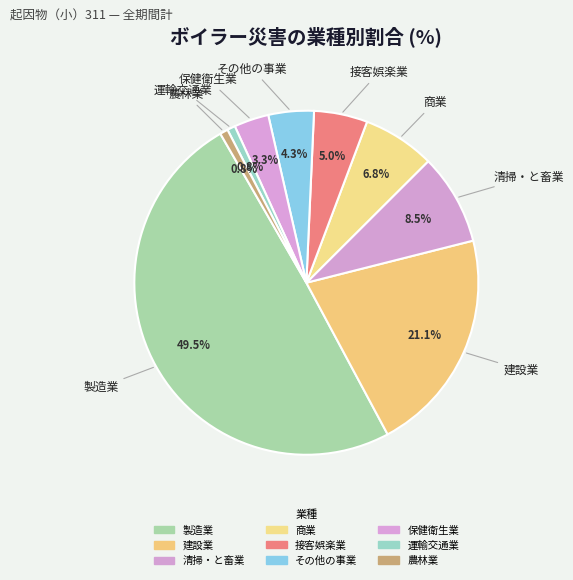

Which slice is the largest?

製造業